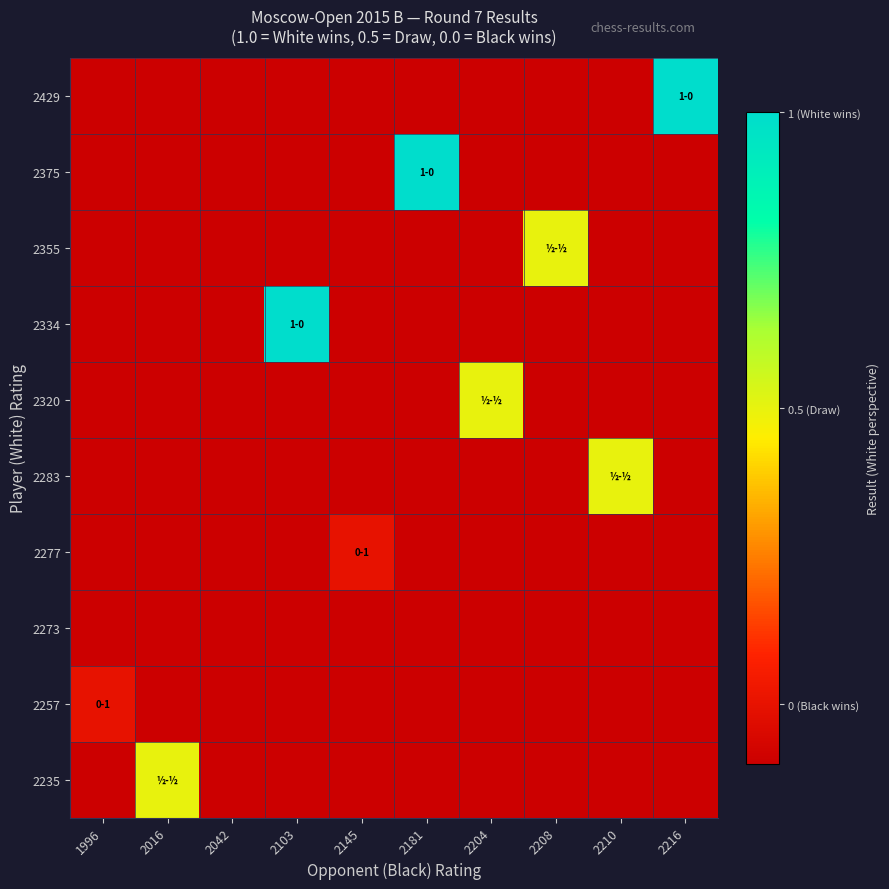

At 2216, list the series in order from smallest to largest.

2375, 2355, 2334, 2320, 2283, 2277, 2273, 2257, 2235, 2429